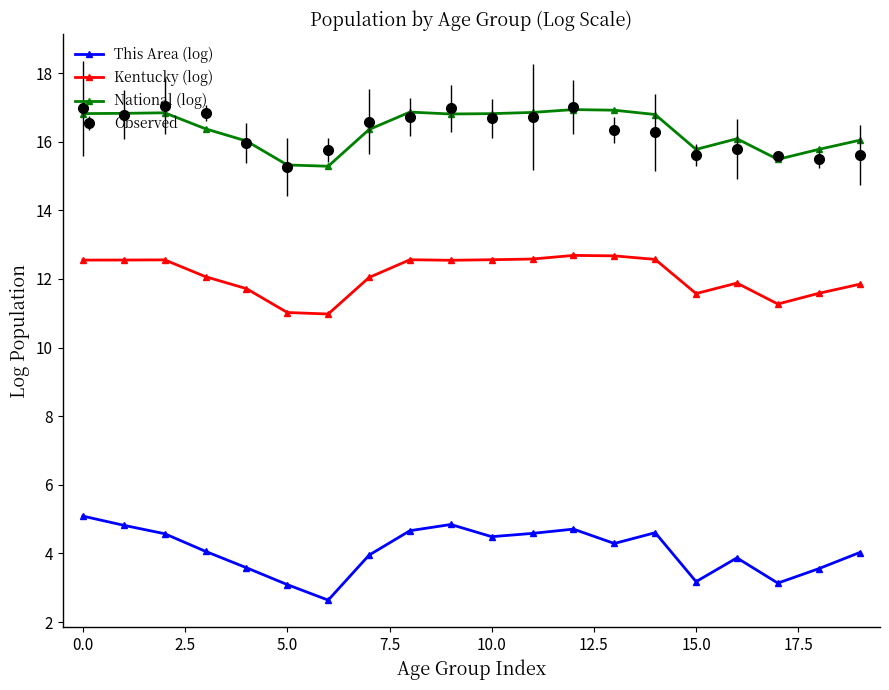

What is the minimum value for National (log)?

15.3